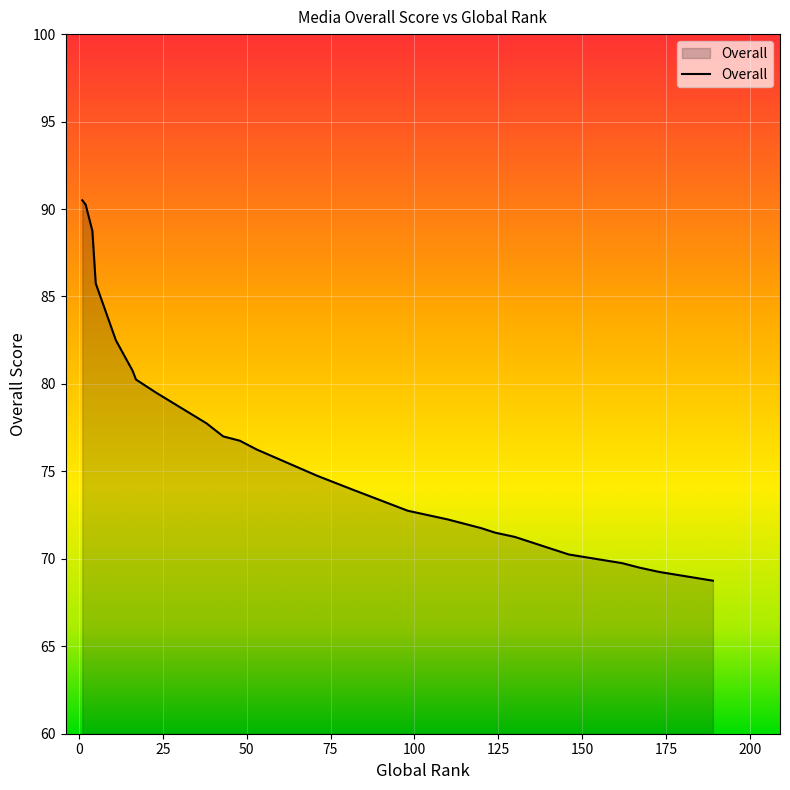

What is the value of the 1st point from the left?

90.5